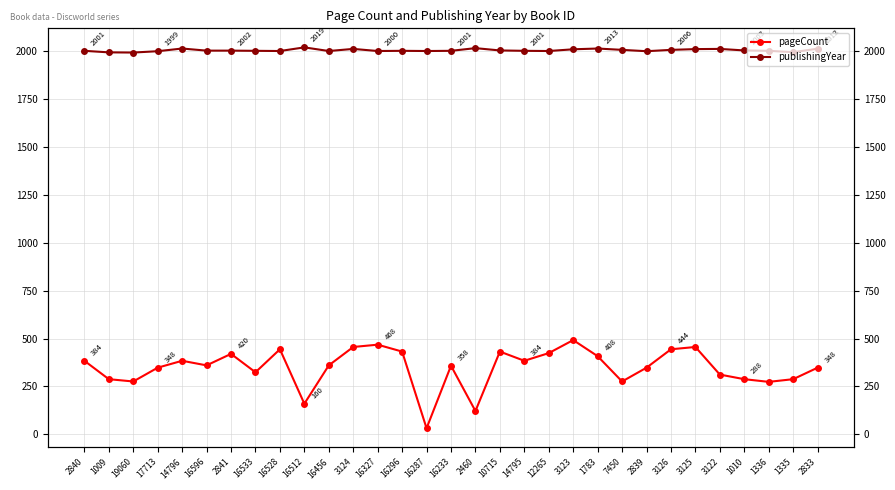

What is the difference between the maximum and minimum values in the publishingYear series?

27